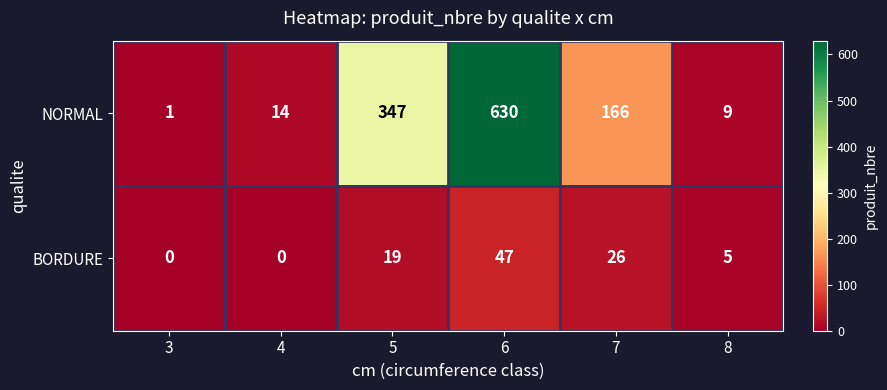

How many categories are shown in the chart?

6